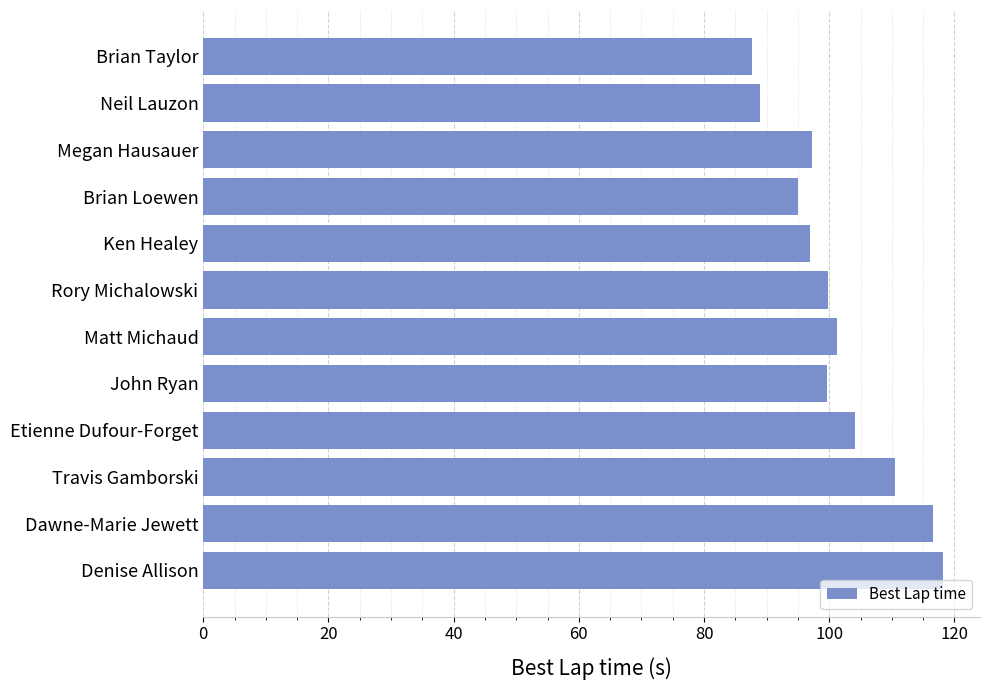

What value does the data have at Etienne Dufour-Forget?

104.1